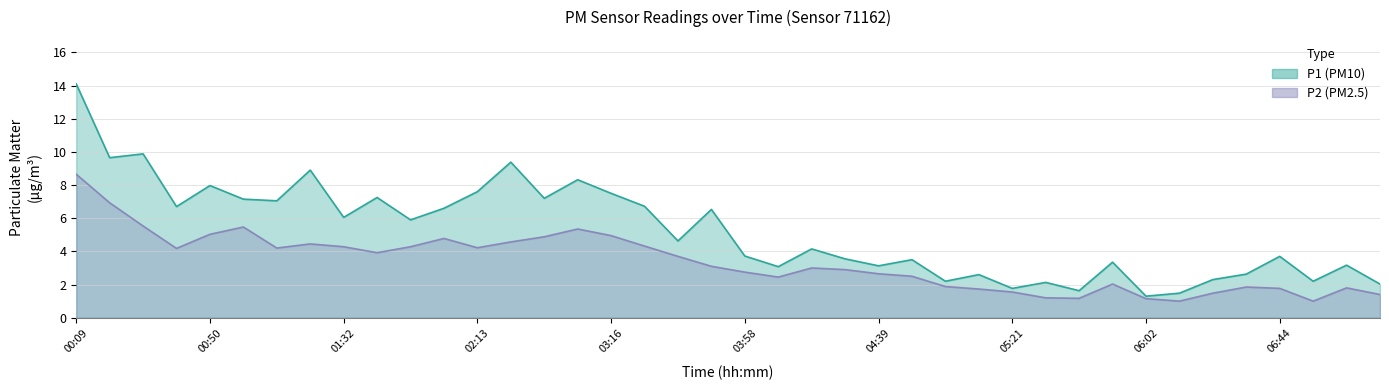

True or false: P1 and P2 cross at least once.

False